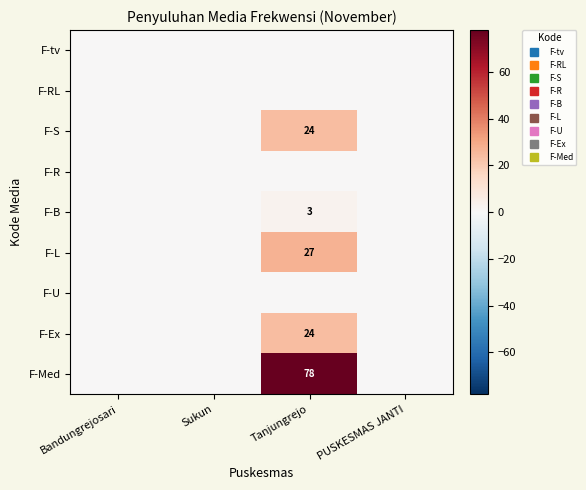

At how many categories does at least one series exceed 74?

1